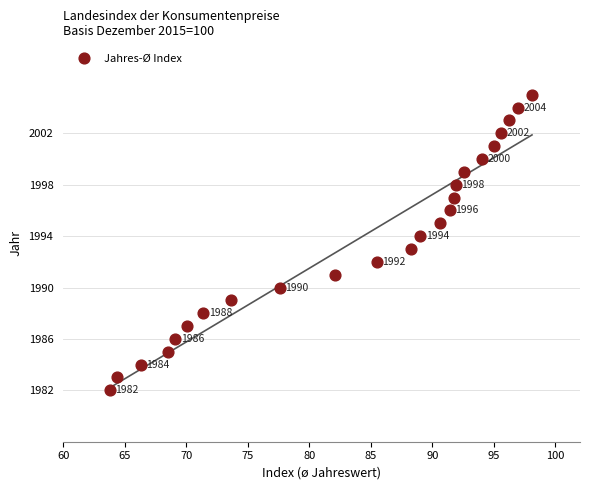

What Y value in the scatter plot is closest to 1993?

1993